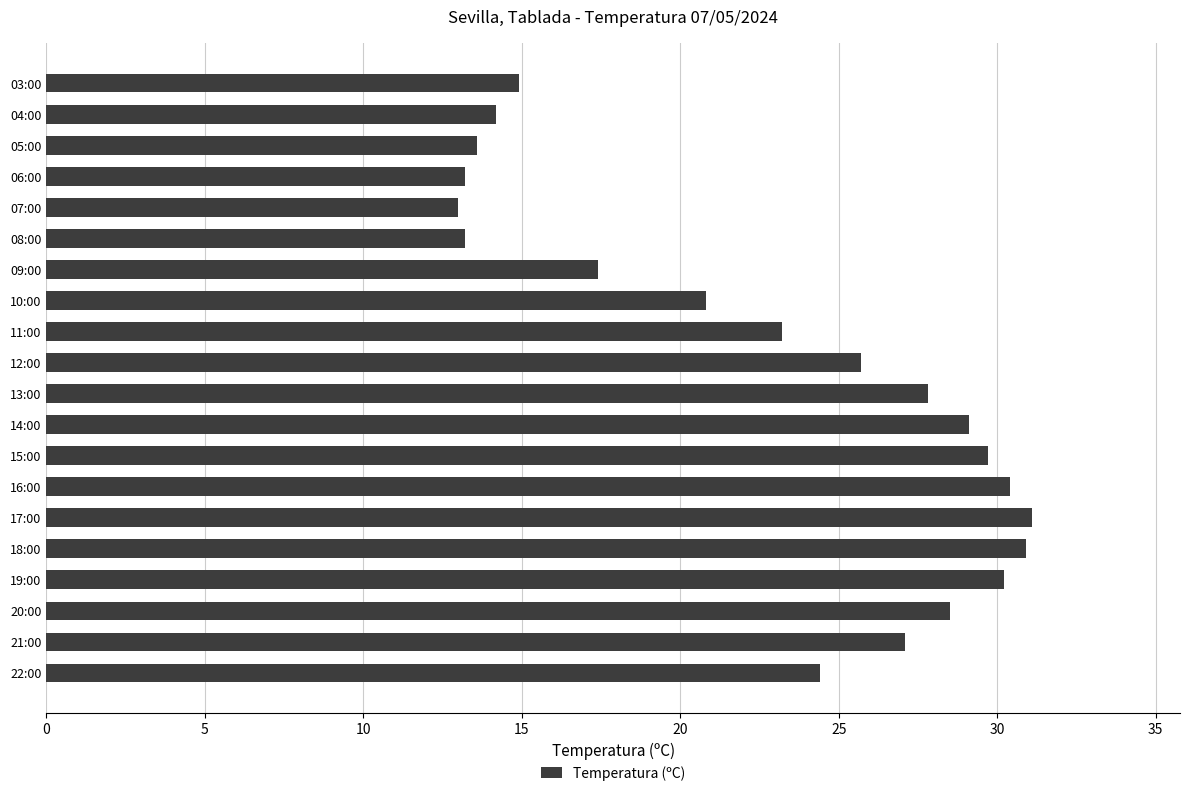

Reading bottom to top, transcribe all the data shown in this chart.

24.4	27.1	28.5	30.2	30.9	31.1	30.4	29.7	29.1	27.8	25.7	23.2	20.8	17.4	13.2	13.0	13.2	13.6	14.2	14.9